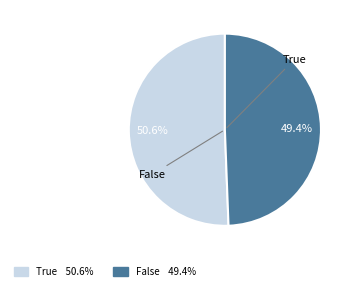

Does False represent more than half of the total?

No